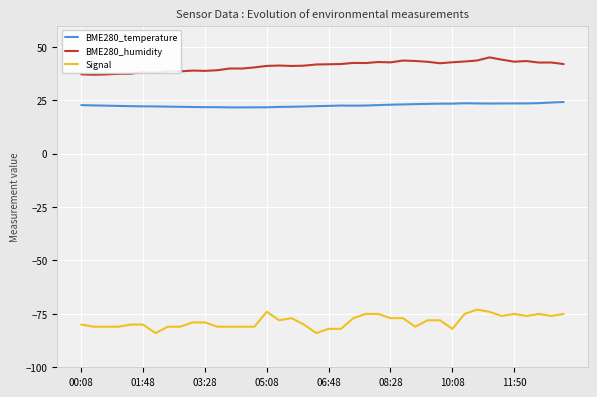

True or false: Signal and BME280_humidity intersect in this chart.

False